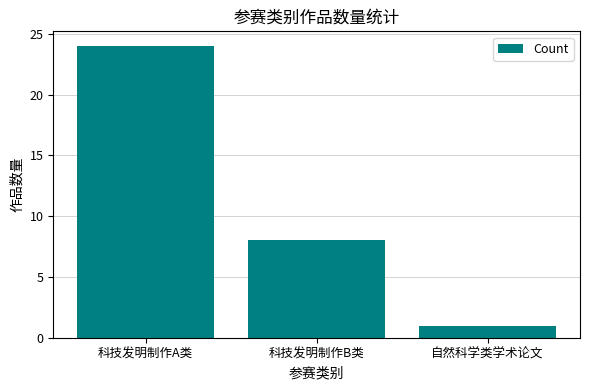

What is the label of the 3rd bar from the left?

自然科学类学术论文